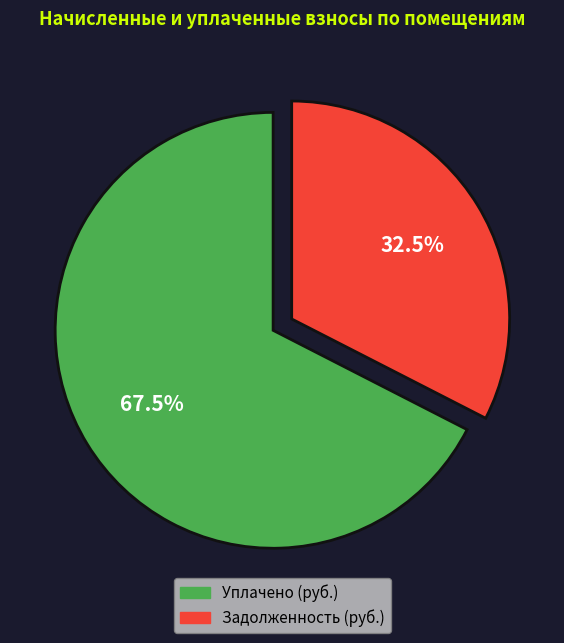

Is there a majority slice in this chart?

Yes